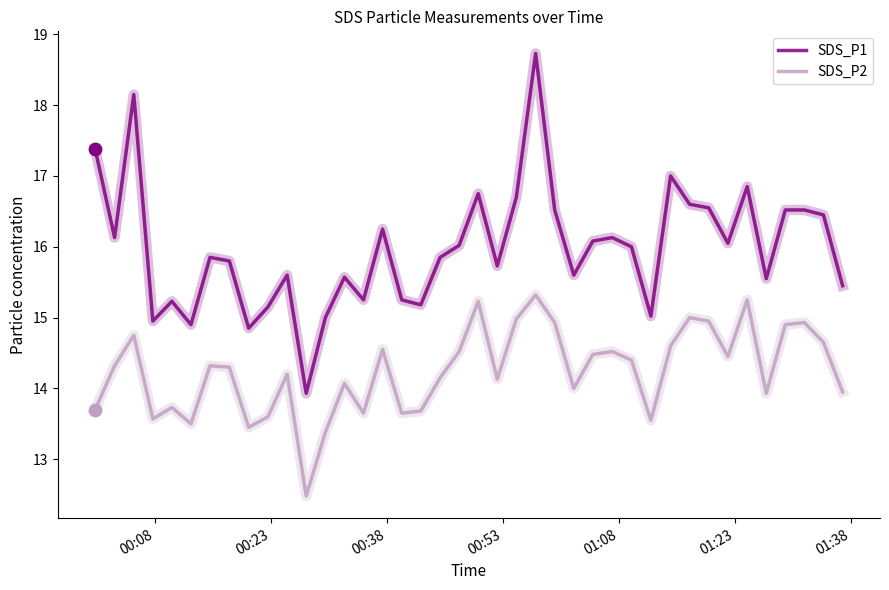

Which series has the largest total across all categories?

SDS_P1